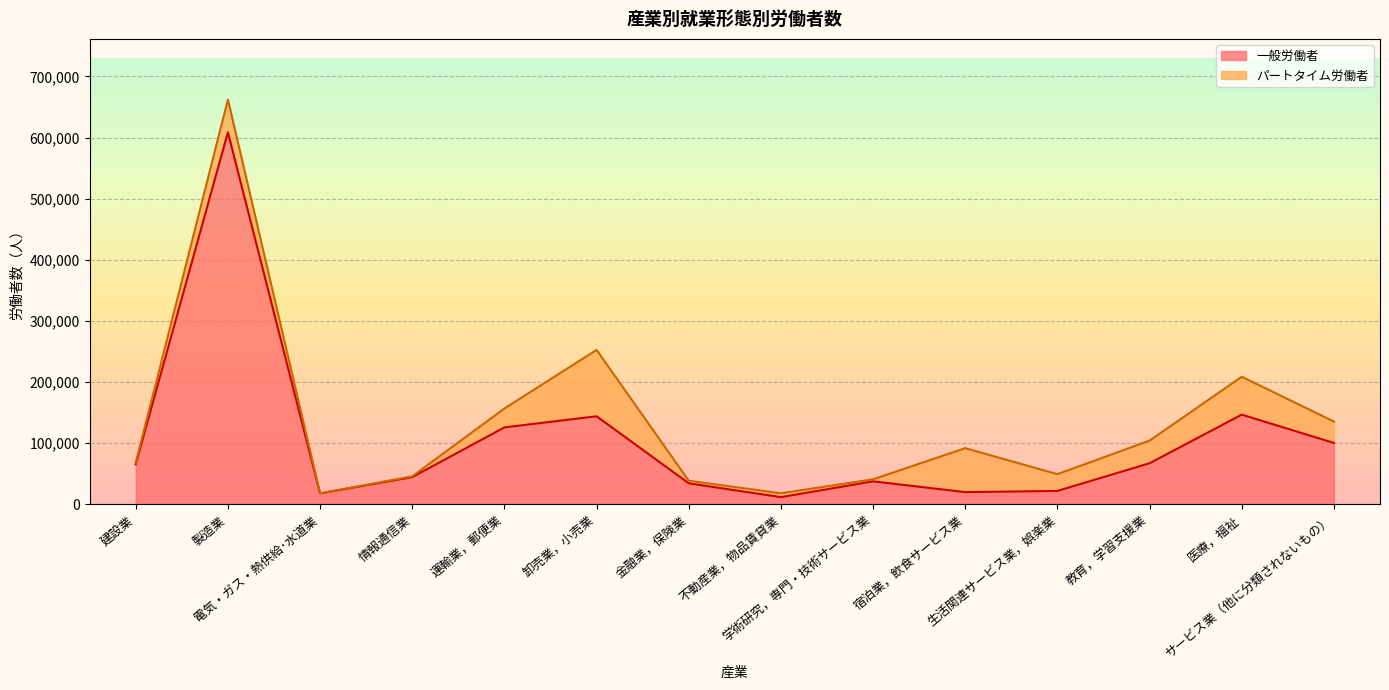

What is the highest value of the 一般労働者 series?

608605